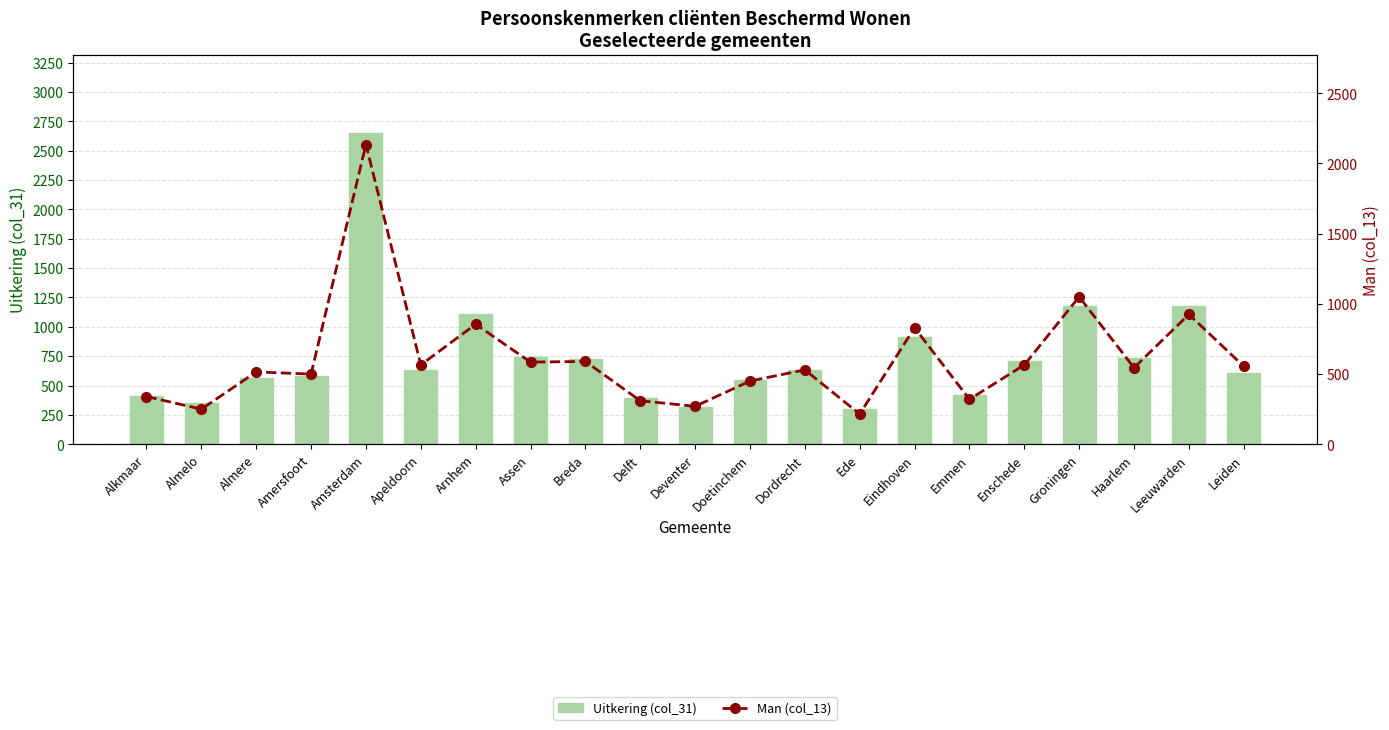

What position from the left is Almelo?

2